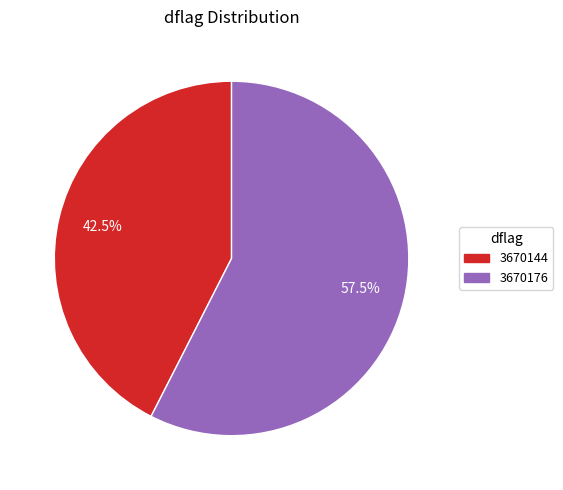

Which category has the biggest portion of the pie?

3670176